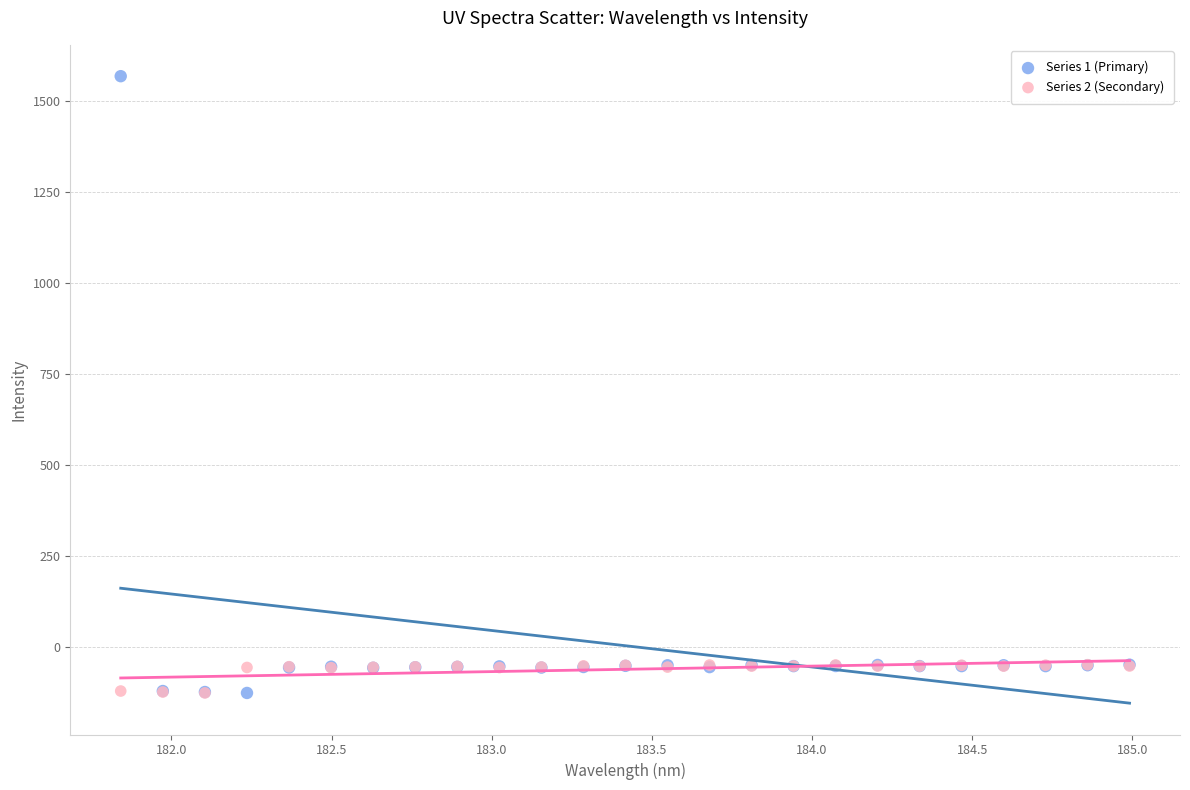

What are all the series names shown in the legend?

Series 1 (Primary), Series 2 (Secondary)